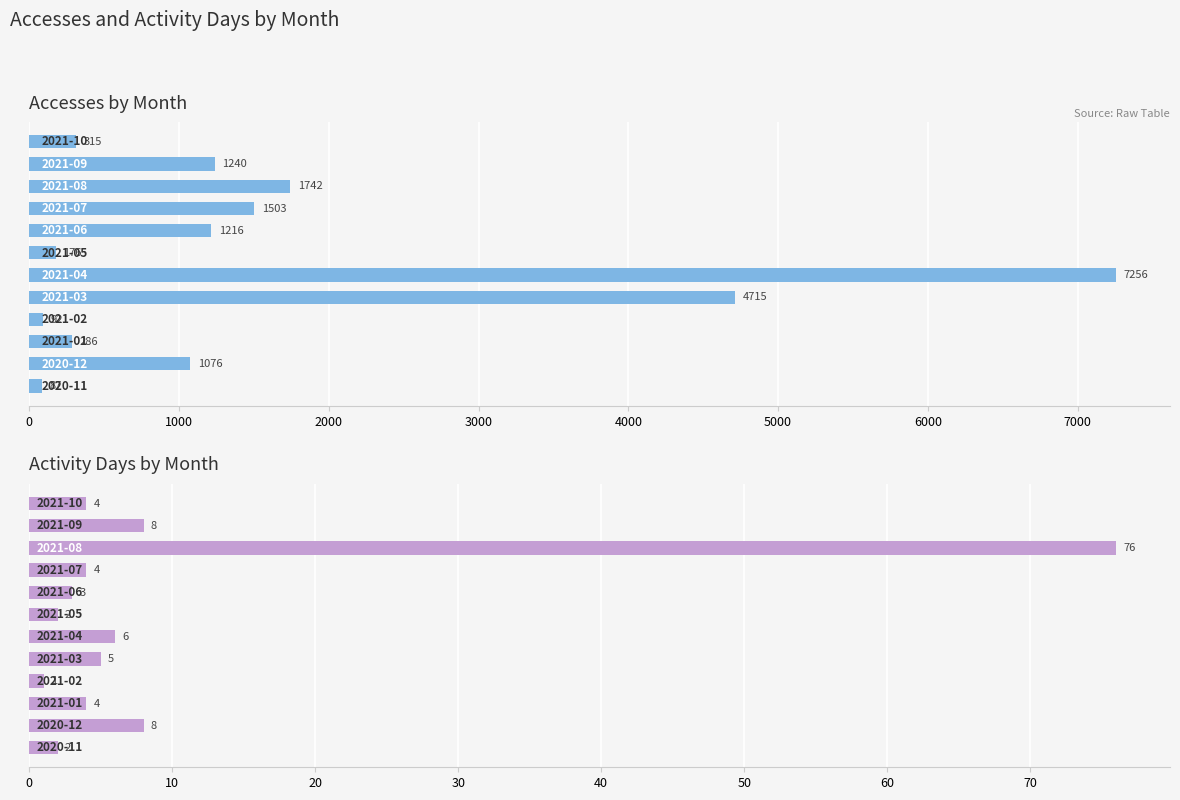

Reading left to right, extract all data points from this chart.

Accesses: 87	1076	286	92	4715	7256	176	1216	1503	1742	1240	315
Activity Days: 2	8	4	1	5	6	2	3	4	76	8	4